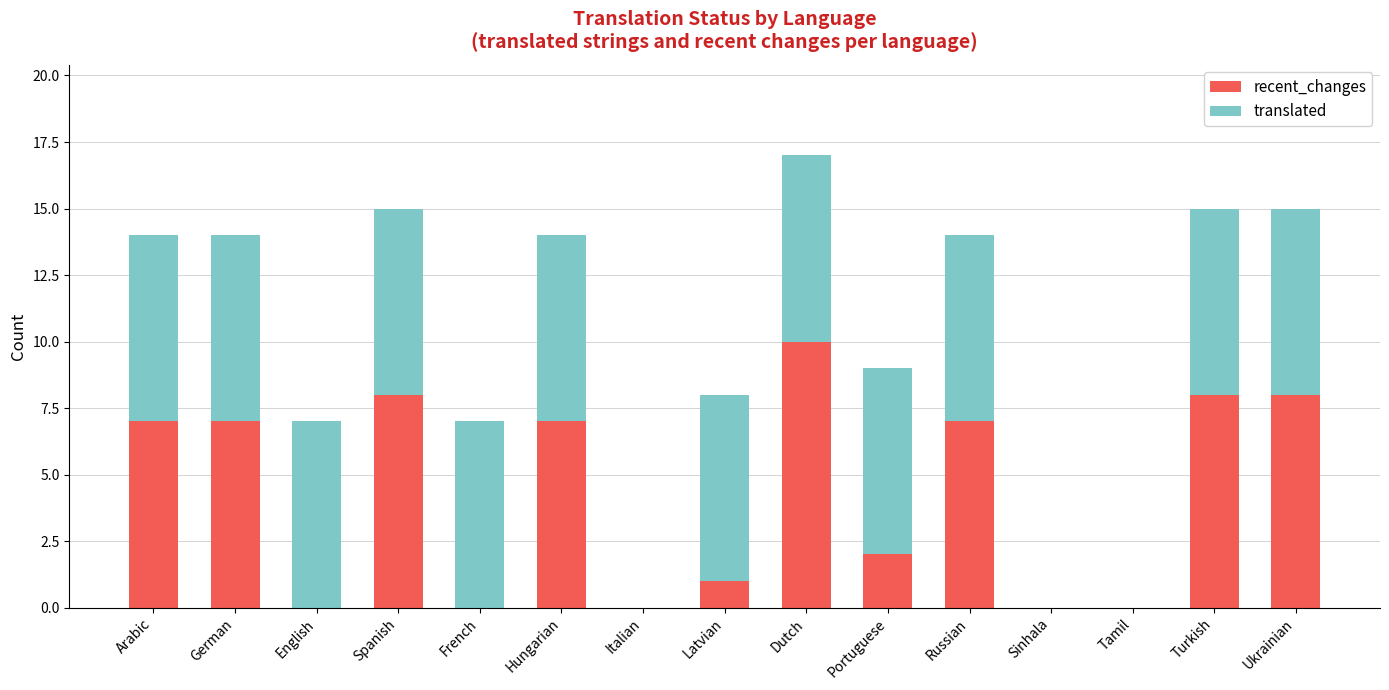

How many distinct data groups are displayed?

2